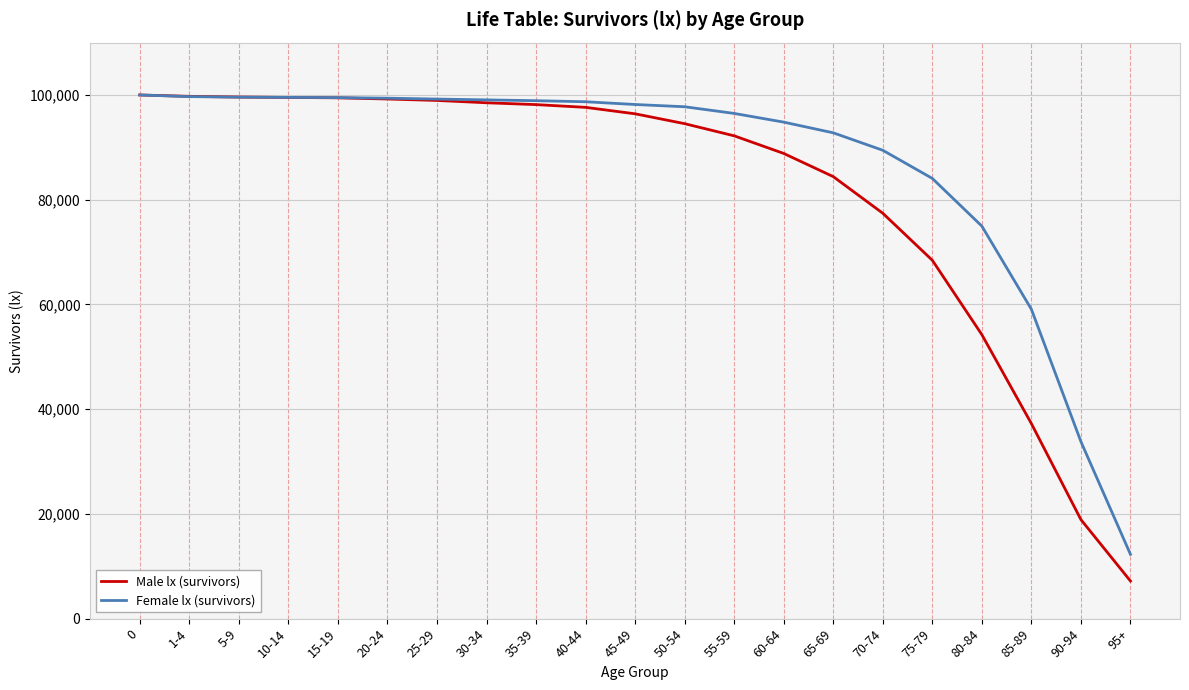

Where is Female lx (survivors) nearest to the value 56137?

85-89